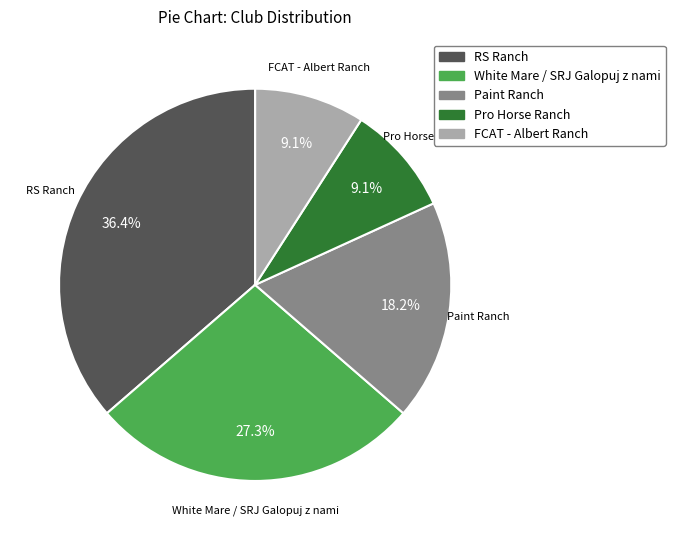

To the nearest percent, what is the difference between the largest and smallest slice percentages?

27%